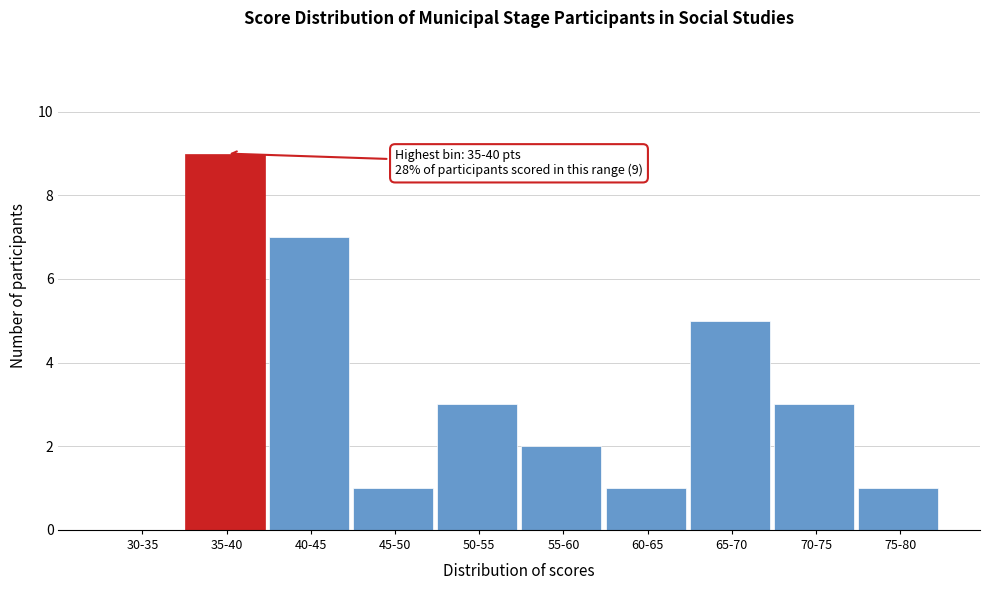

Reading left to right, what are all the values shown in this chart?

30-35=0	35-40=9	40-45=7	45-50=1	50-55=3	55-60=2	60-65=1	65-70=5	70-75=3	75-80=1